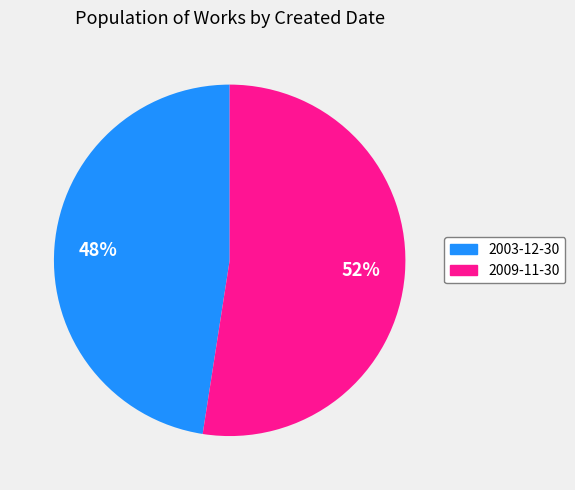

Which category accounts for the majority?

2009-11-30